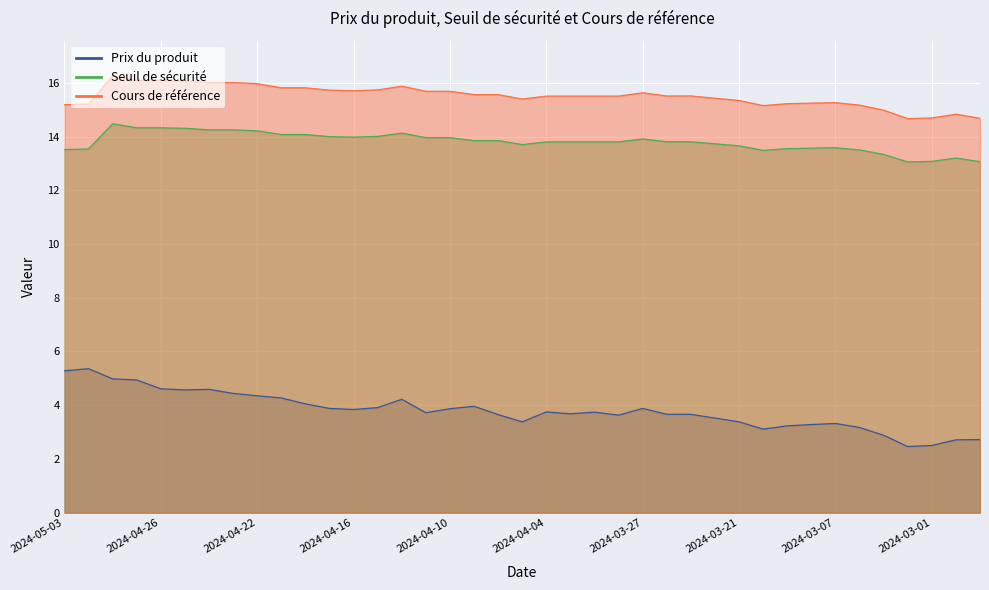

At which label does Prix du produit first exceed 3?

2024-05-03